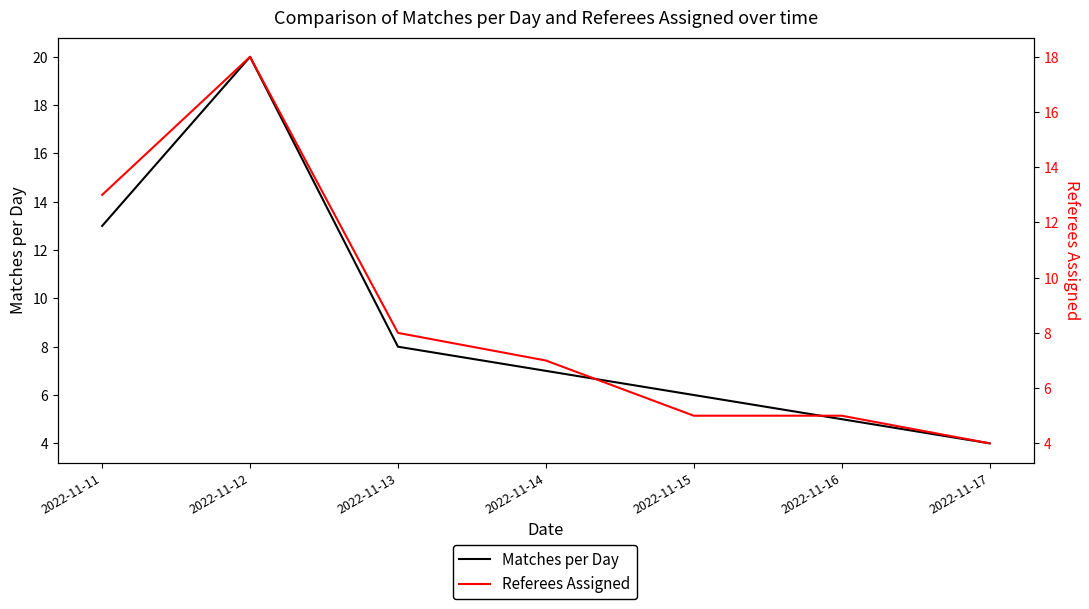

Which series has the largest total across all categories?

Matches per Day